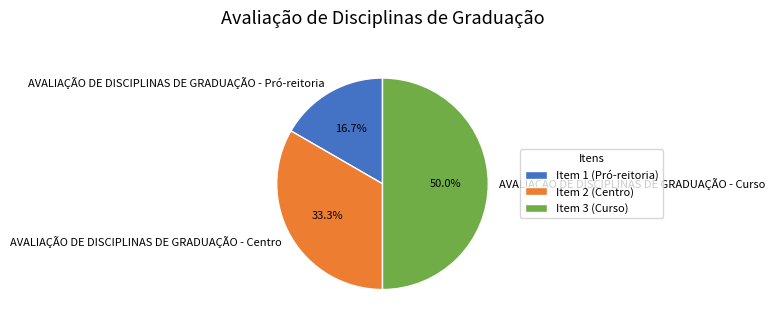

Approximately how many times larger is the value at AVALIAÇÃO DE DISCIPLINAS DE GRADUAÇÃO - Curso compared to AVALIAÇÃO DE DISCIPLINAS DE GRADUAÇÃO - Pró-reitoria?

3.0